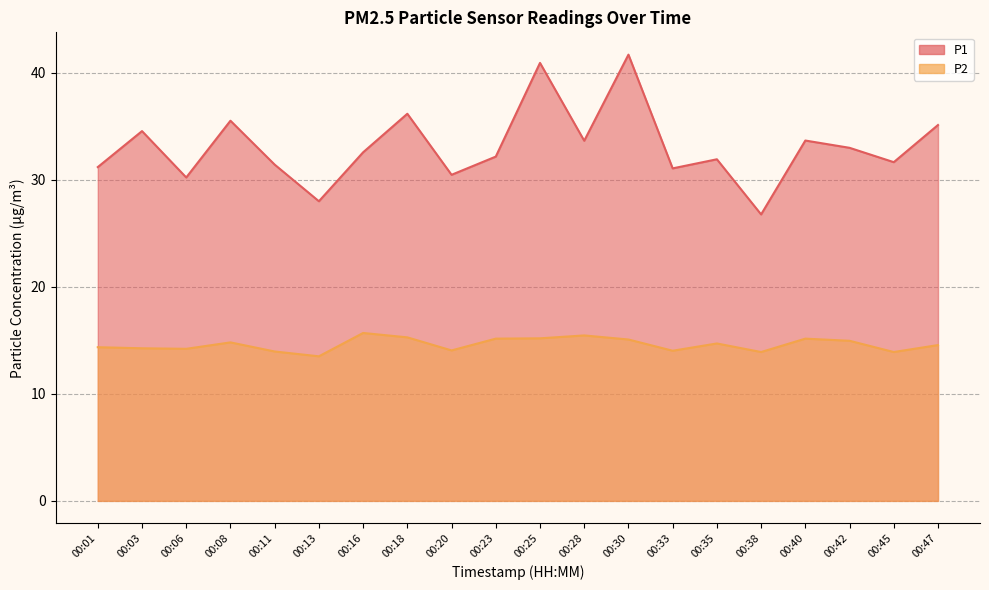

What is the sum of all P1 values?

661.3